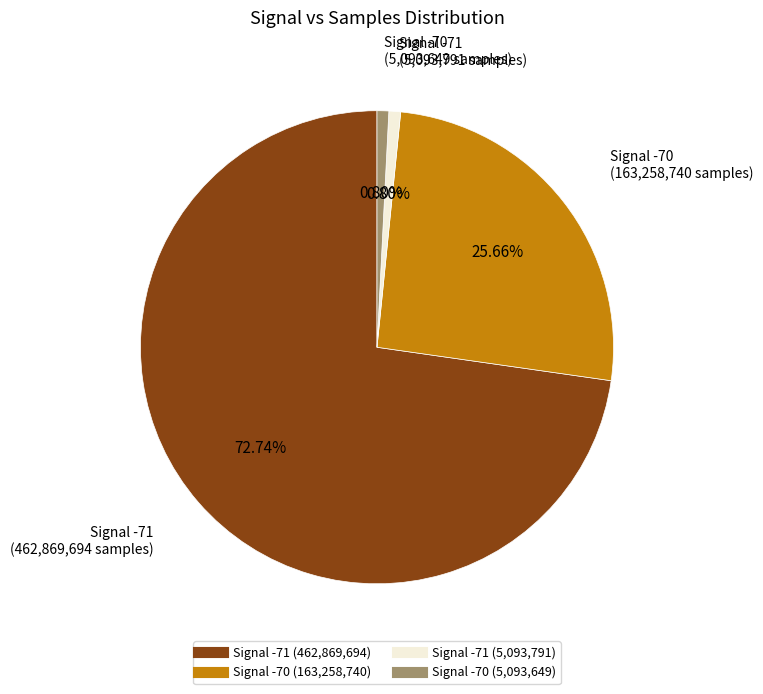

How many segments does this pie chart have?

4